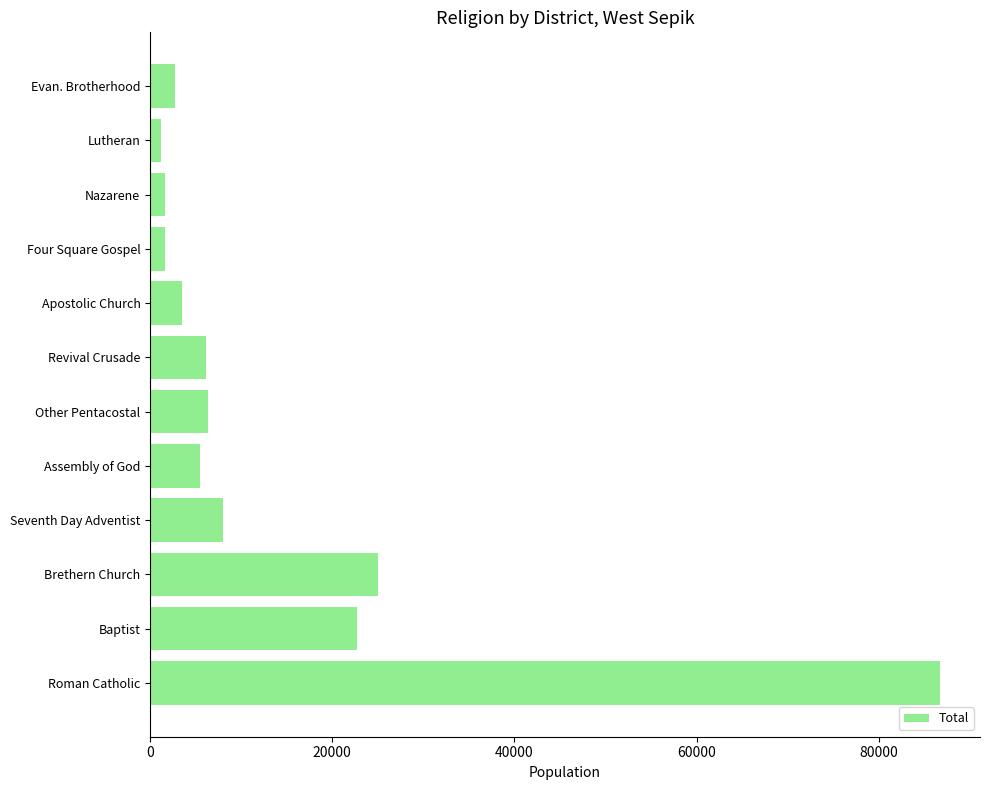

How many data points are less than 6100?

6